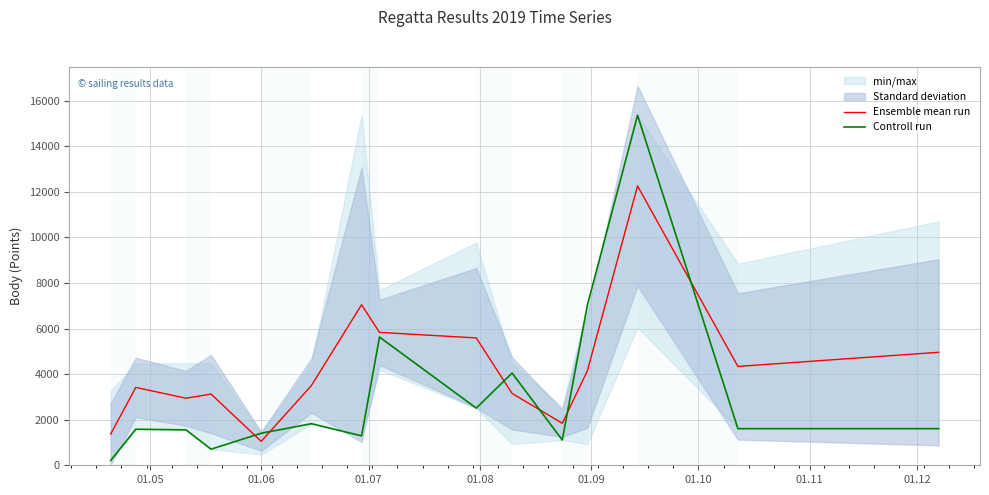

What is the minimum value for Controll run?

210.0